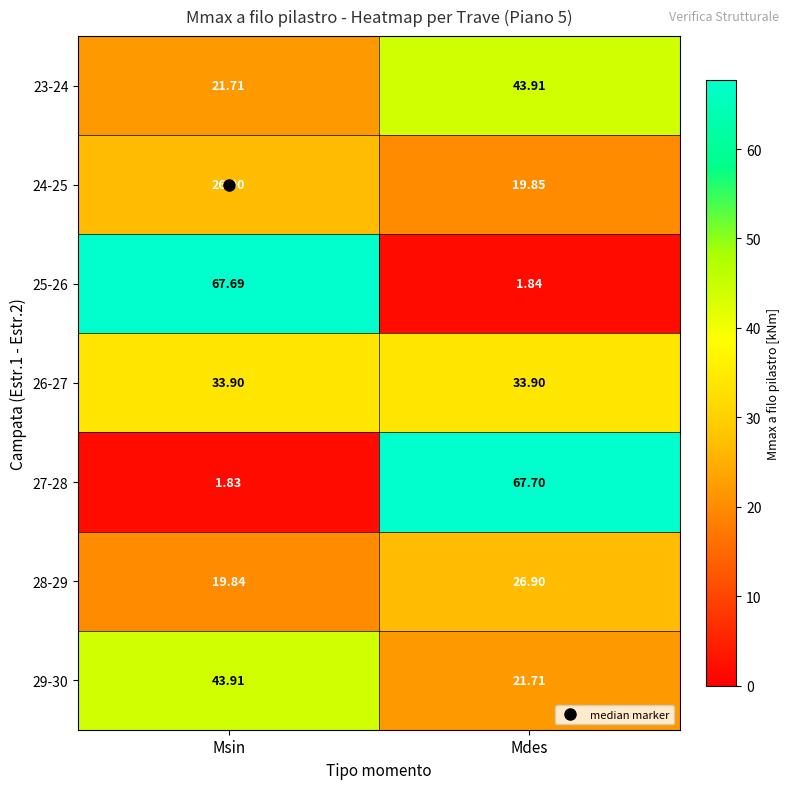

At which label is 25-26 closest to 34?

Mdes